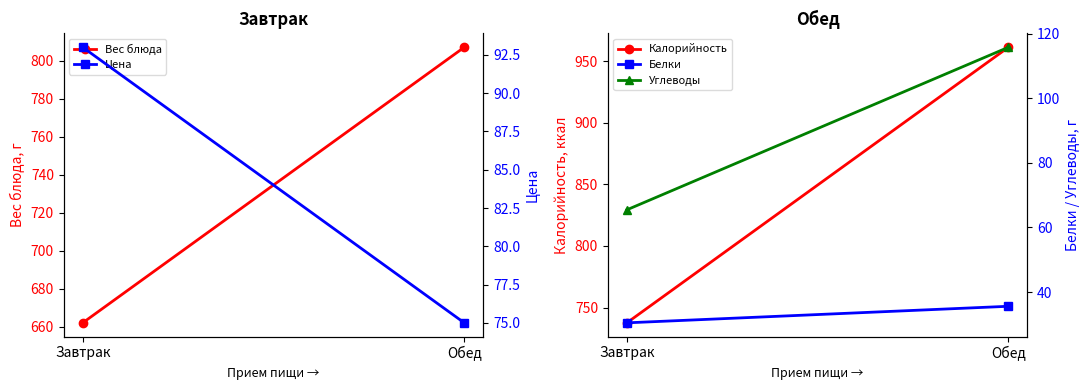

Which series changed the most between Завтрак and Обед?

Калорийность